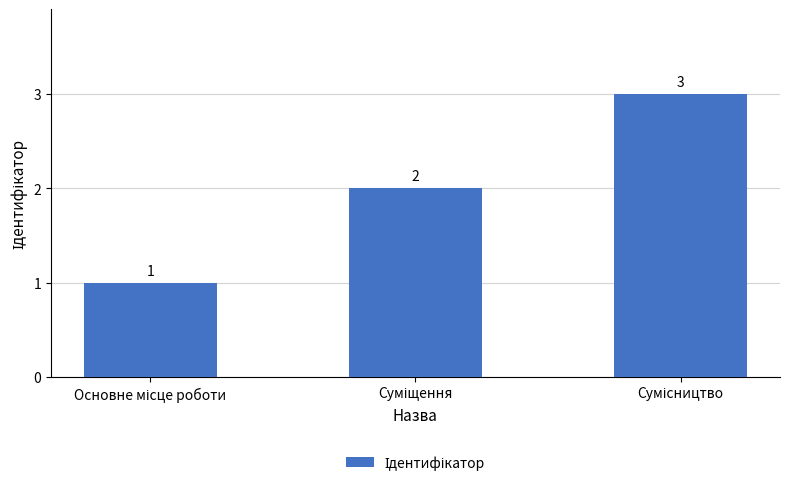

How many values are below 2?

1